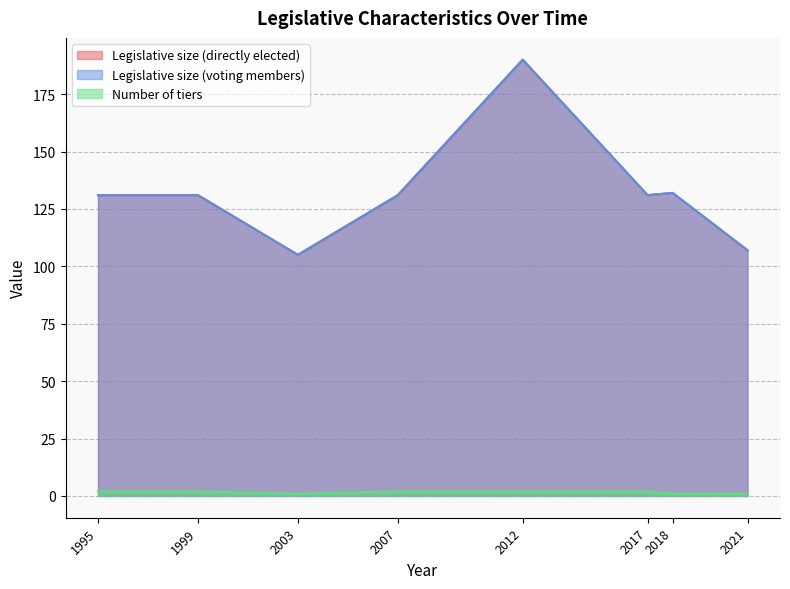

True or false: Legislative size (voting members) has a value of 131 at 1995.

True